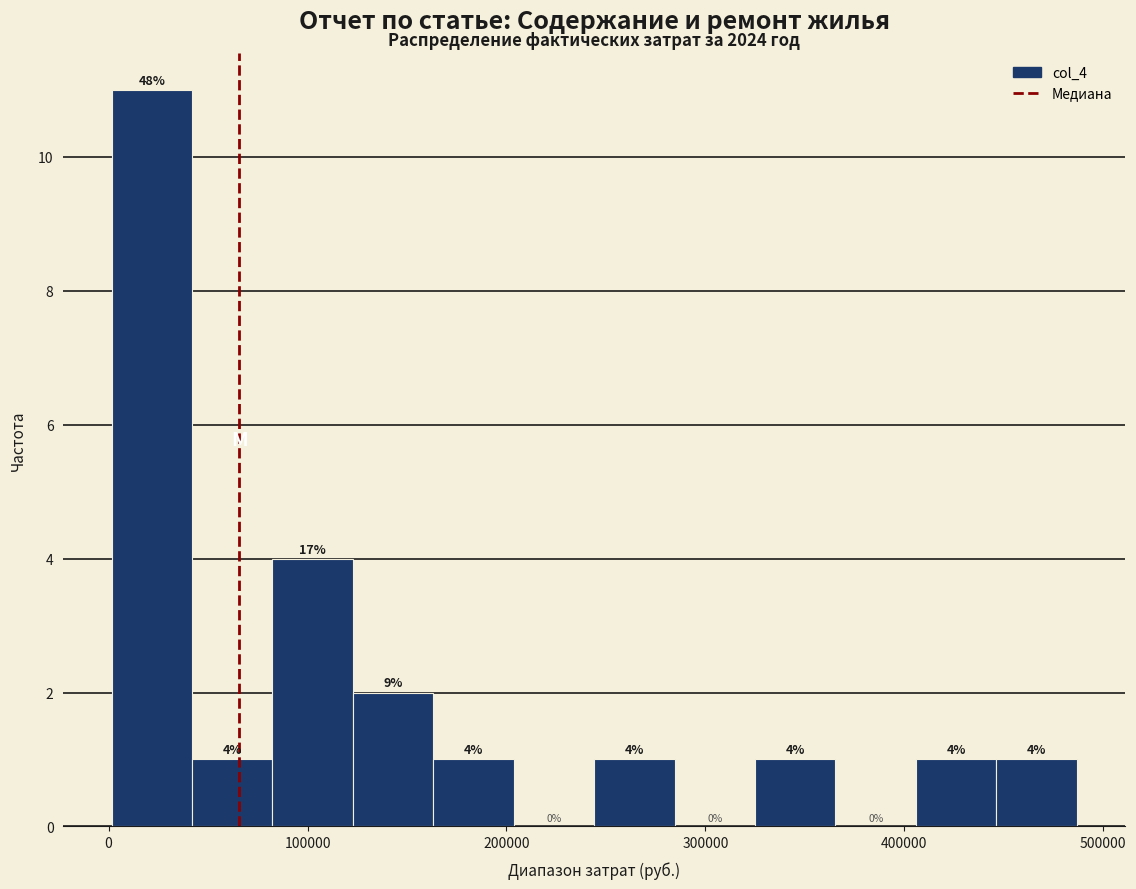

Over which range of the x-axis is the bar tallest?

0 to 40000